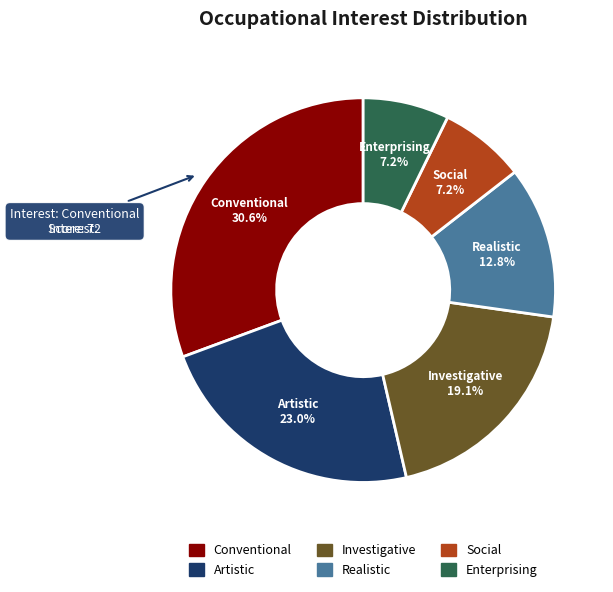

Which category has the biggest portion of the pie?

Conventional